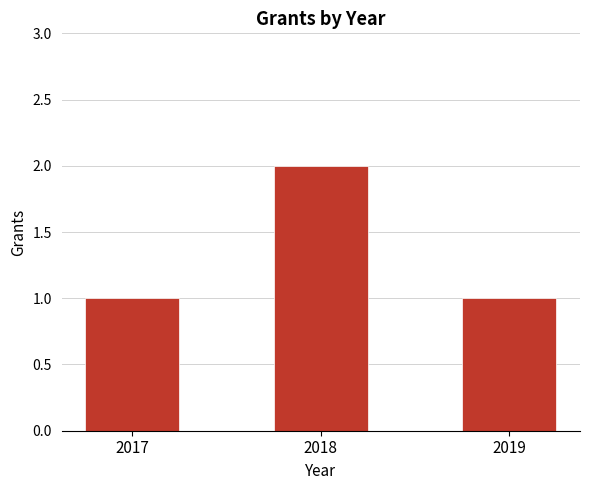

Reading right to left, transcribe all the data shown in this chart.

1	2	1